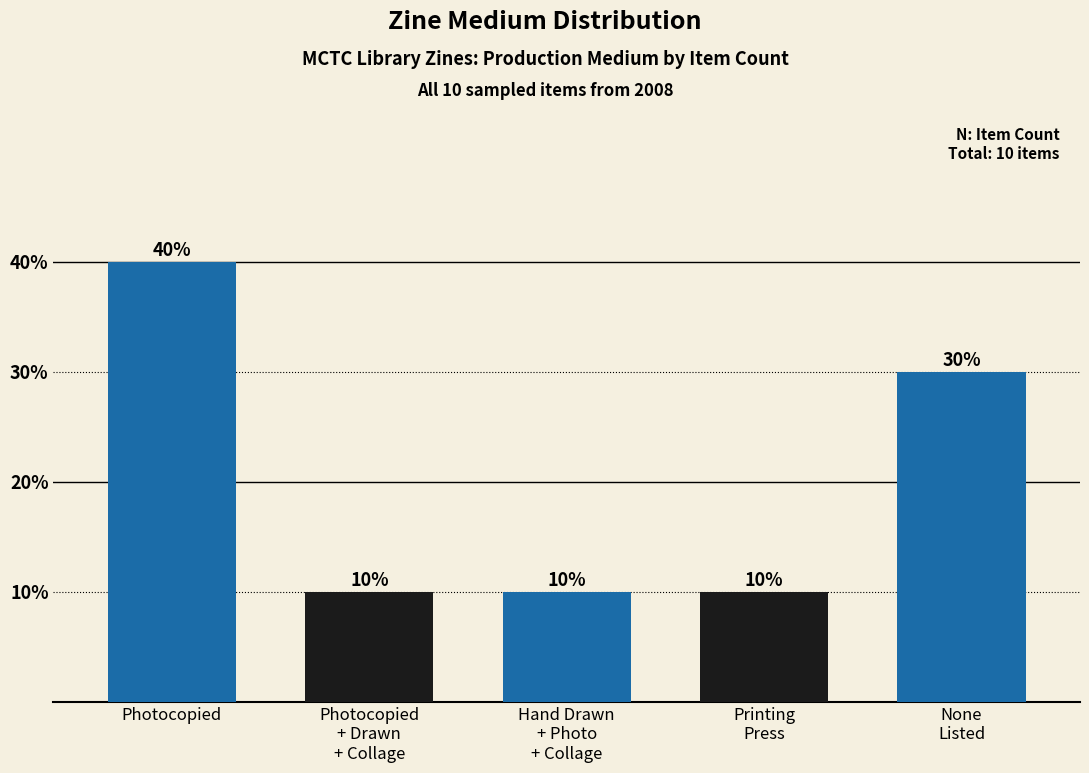

What is the greatest value displayed?

40